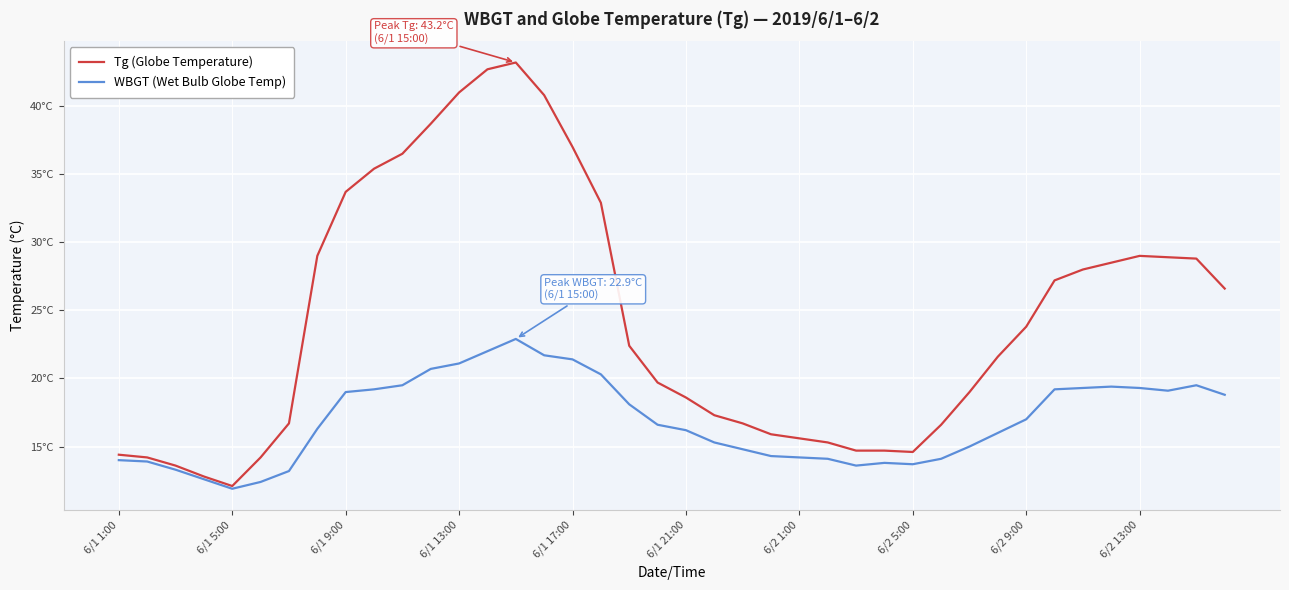

What is the value of the WBGT (Wet Bulb Globe Temp) point at the 30th from the left?

14.1